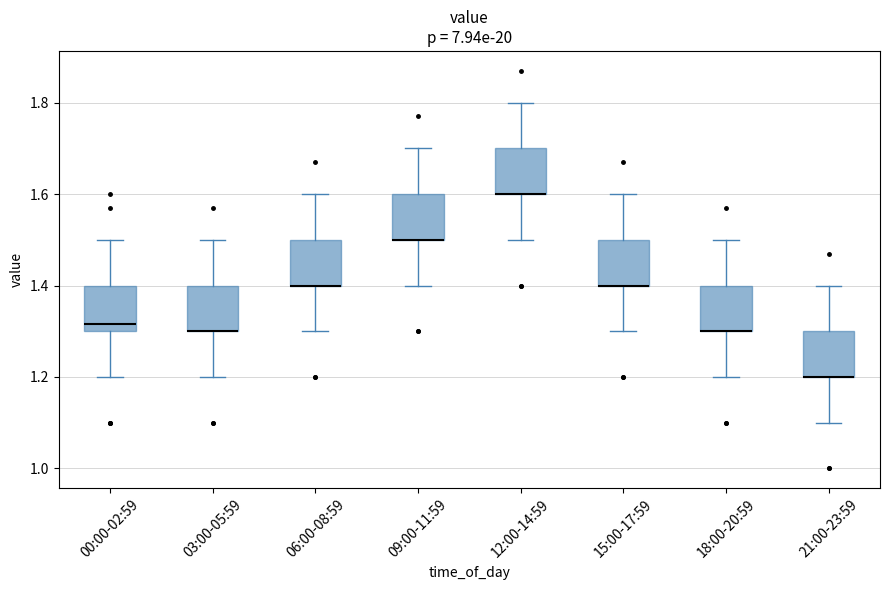

Reading left to right, read every box against the y-axis: the position of its median line, the range the box covers, and the ends of its whiskers. The values are not printed on the chart, so give them approximately, as read against the axis.

00:00-02:59: median 1.32, box 1.30 to 1.40, whiskers 1.20 to 1.50
03:00-05:59: median 1.30 (drawn on the box's lower edge), box 1.30 to 1.40, whiskers 1.20 to 1.50
06:00-08:59: median 1.40 (drawn on the box's lower edge), box 1.40 to 1.50, whiskers 1.30 to 1.60
09:00-11:59: median 1.50 (drawn on the box's lower edge), box 1.50 to 1.60, whiskers 1.40 to 1.70
12:00-14:59: median 1.60 (drawn on the box's lower edge), box 1.60 to 1.70, whiskers 1.50 to 1.80
15:00-17:59: median 1.40 (drawn on the box's lower edge), box 1.40 to 1.50, whiskers 1.30 to 1.60
18:00-20:59: median 1.30 (drawn on the box's lower edge), box 1.30 to 1.40, whiskers 1.20 to 1.50
21:00-23:59: median 1.20 (drawn on the box's lower edge), box 1.20 to 1.30, whiskers 1.10 to 1.40